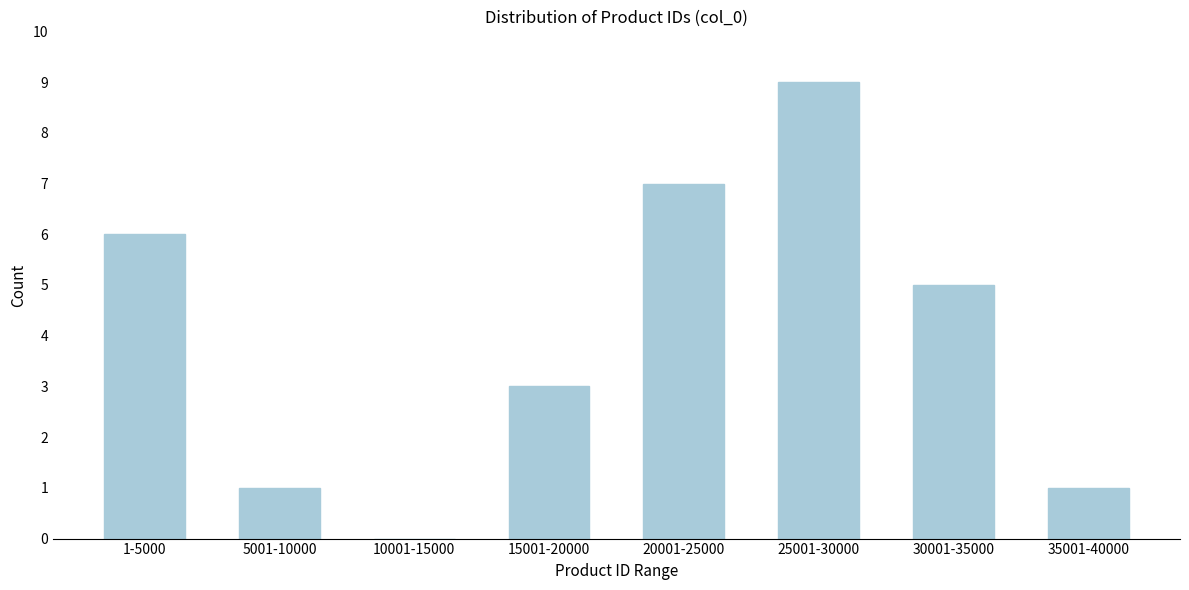

Reading left to right, extract all data points from this chart.

1-5000=6	5001-10000=1	10001-15000=0	15001-20000=3	20001-25000=7	25001-30000=9	30001-35000=5	35001-40000=1